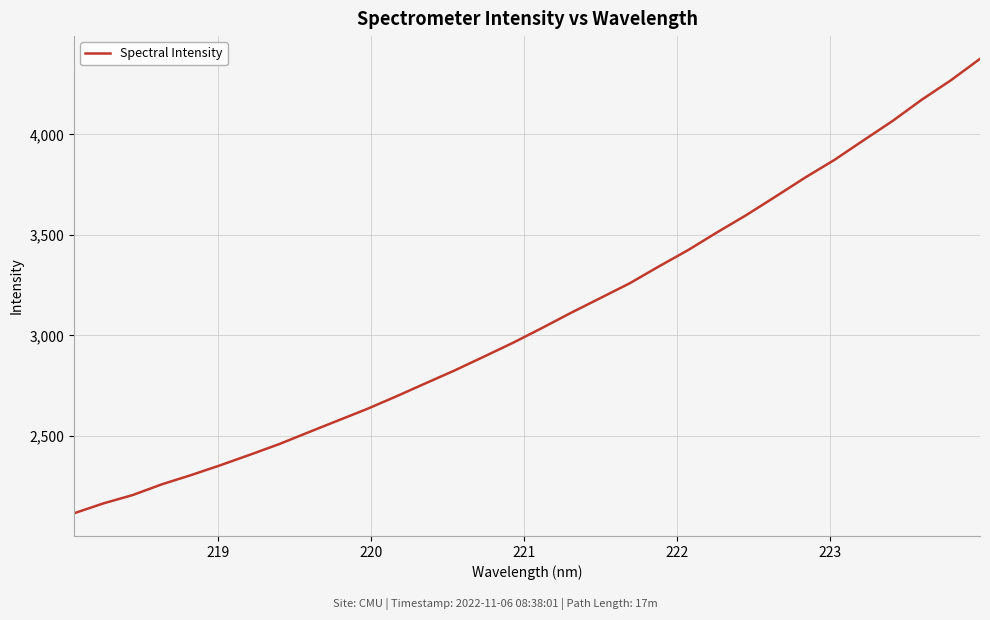

What is the sum of all values?

98791.7